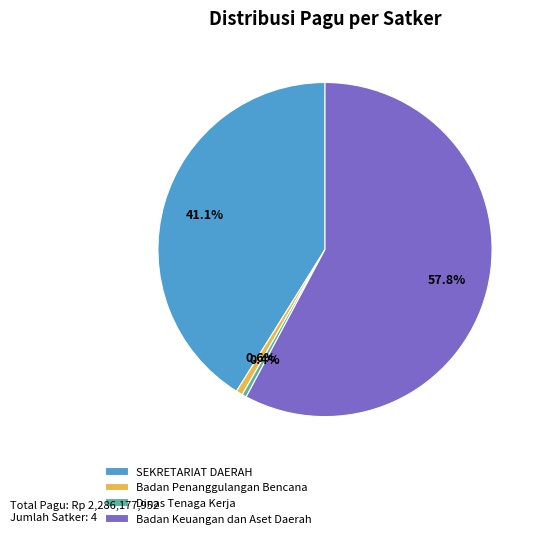

To the nearest percent, what is the average slice percentage?

25%